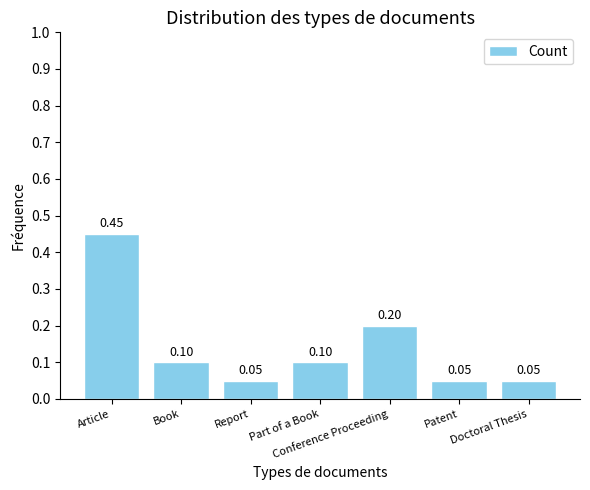

What value does the data have at Book?

0.1